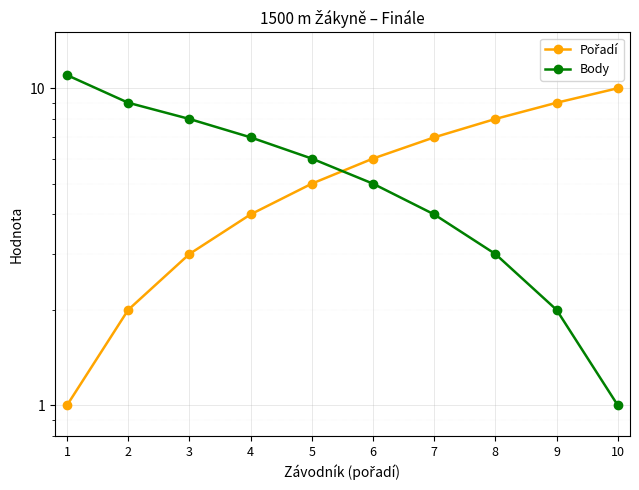

What is the sum of the Pořadí values at 7 and 10?

17